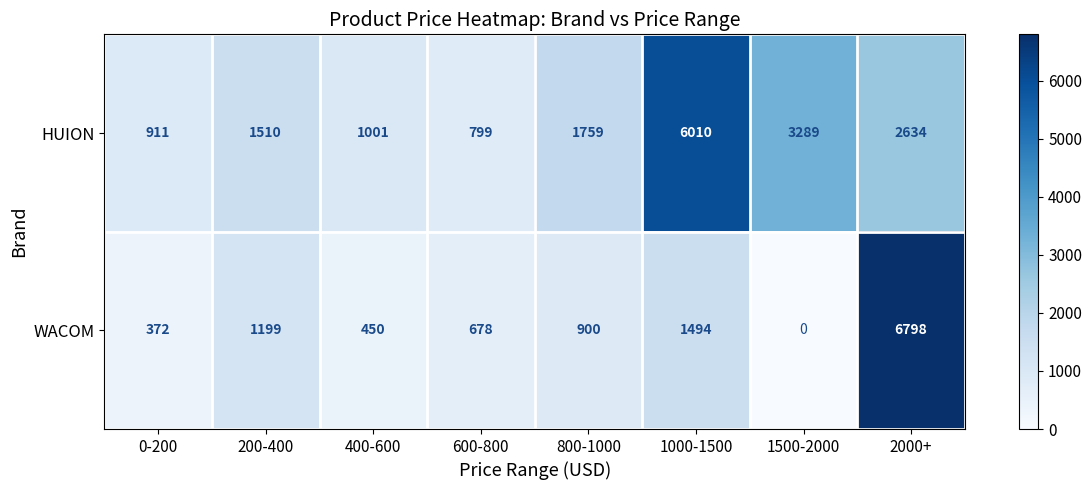

Reading left to right, list all the values displayed in this chart.

HUION: 0-200=911	200-400=1510	400-600=1001	600-800=799	800-1000=1759	1000-1500=6010	1500-2000=3289	2000+=2634
WACOM: 0-200=372	200-400=1199	400-600=450	600-800=678	800-1000=900	1000-1500=1494	1500-2000=0	2000+=6798